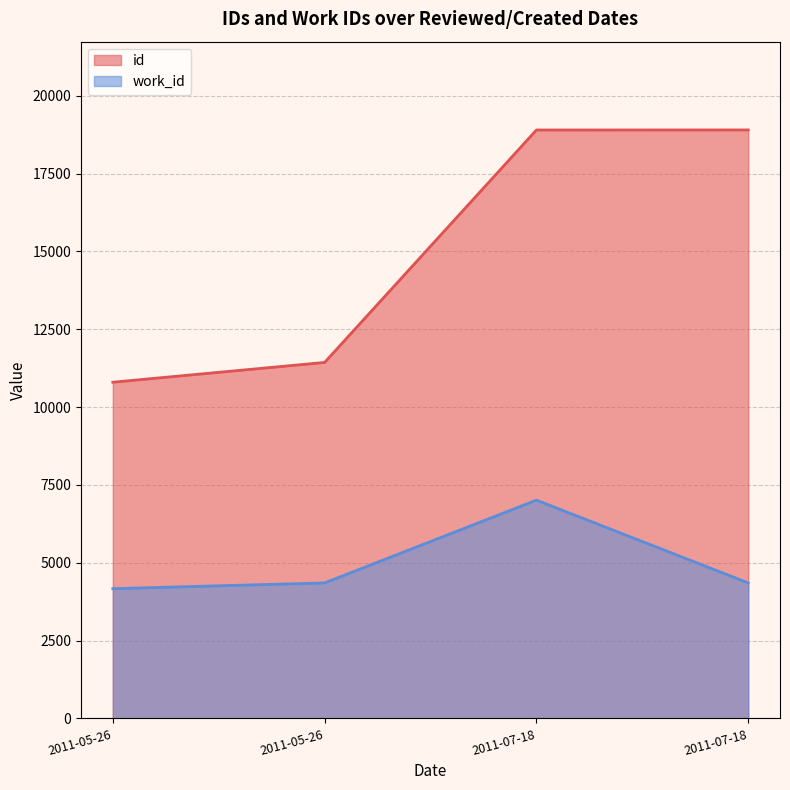

The work_id series shows 7100 at 2011-05-26. True or false?

False